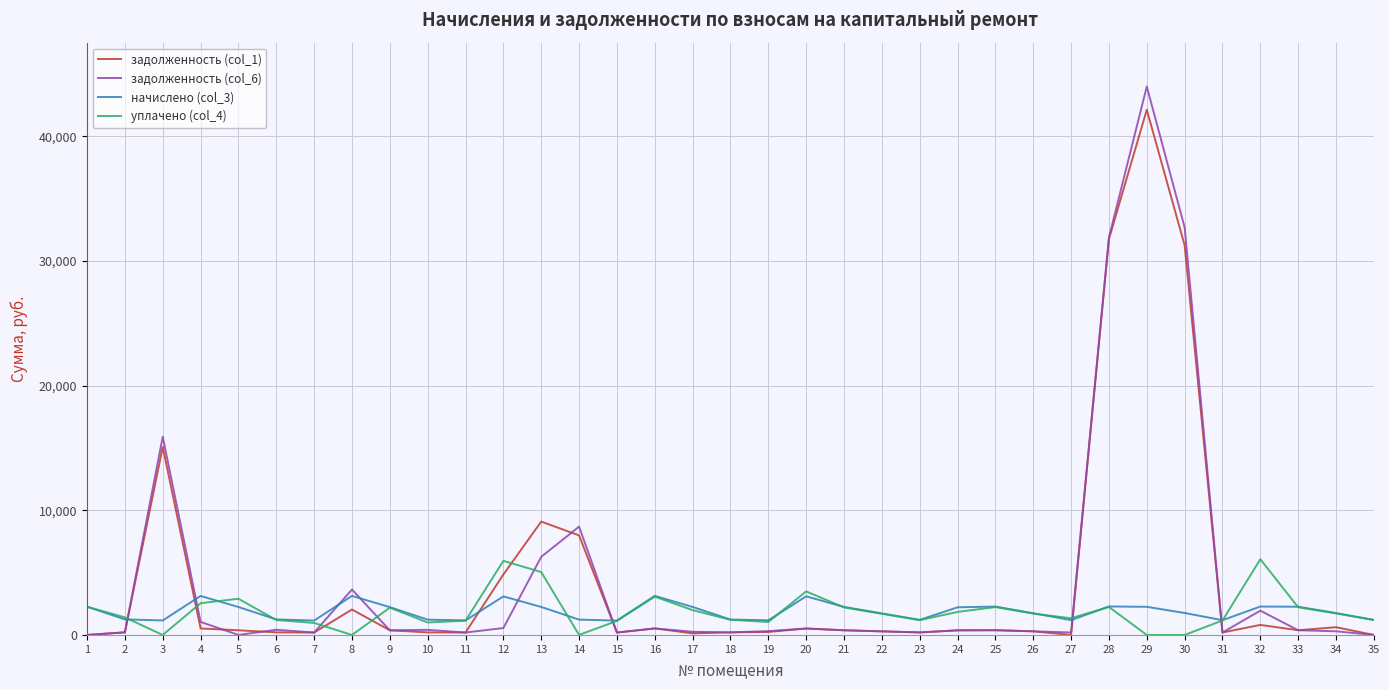

What is the difference between the highest and lowest values at 33?

1886.7